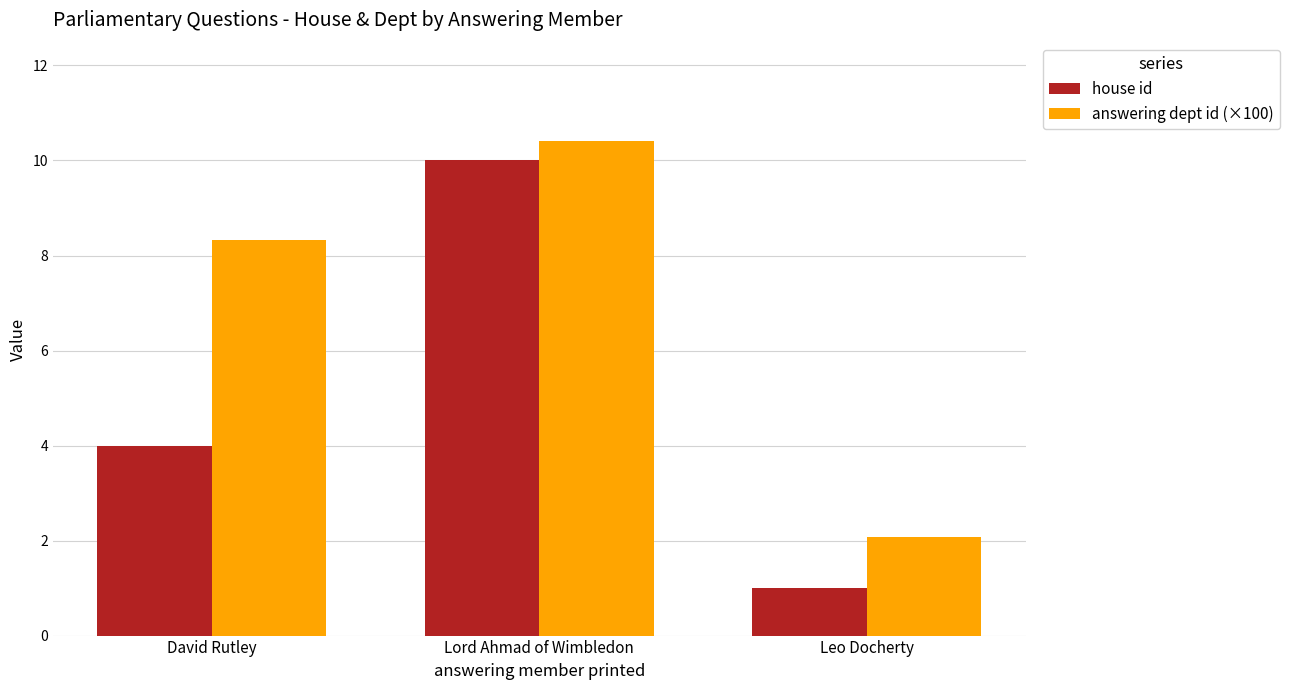

Where is house id nearest to the value 5?

David Rutley